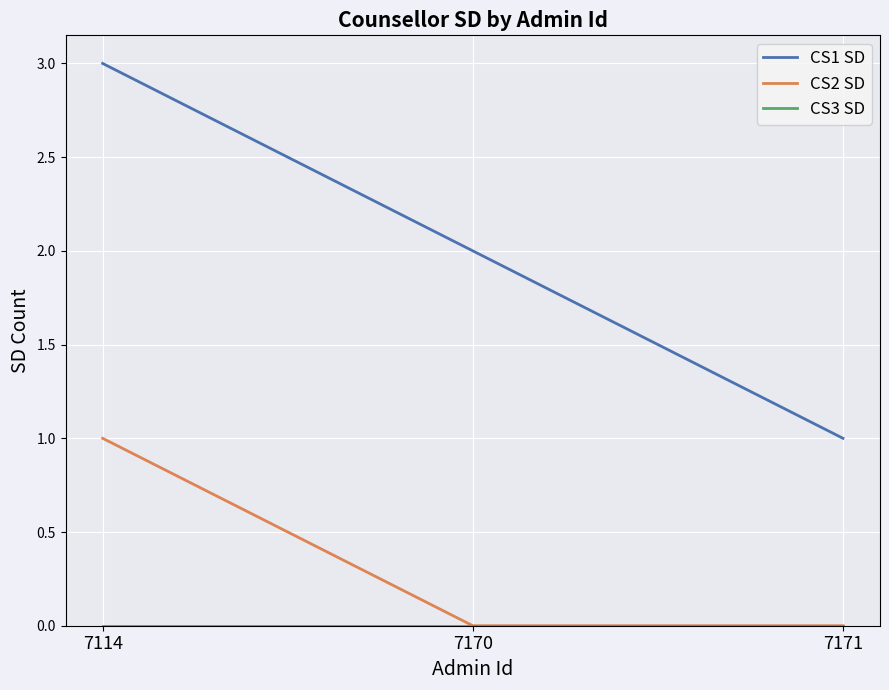

Which label corresponds to the largest value in the chart?

7114